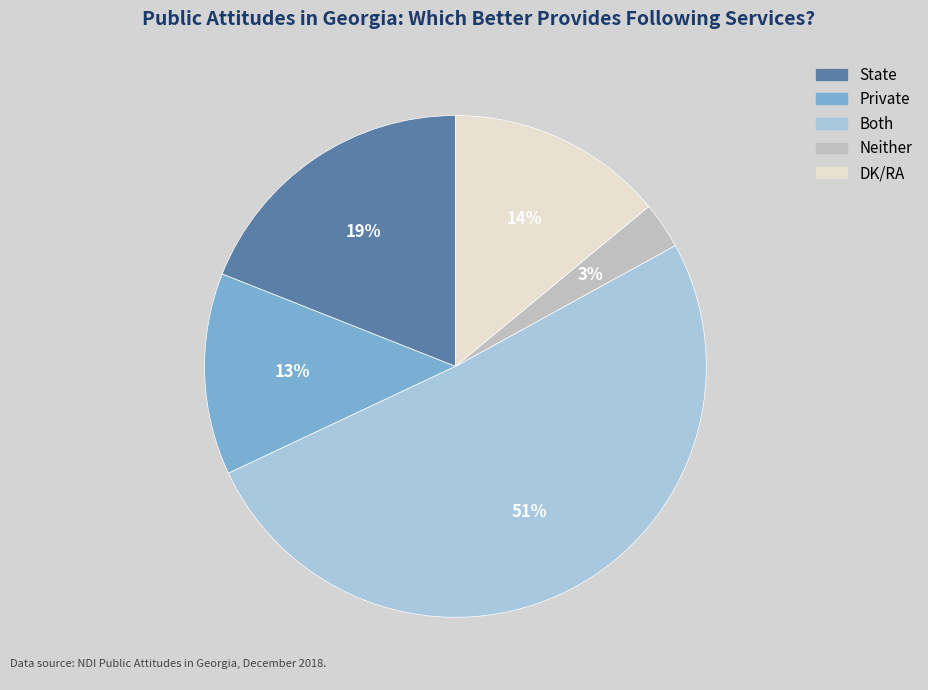

Combined, do Private and State account for over 50%?

No